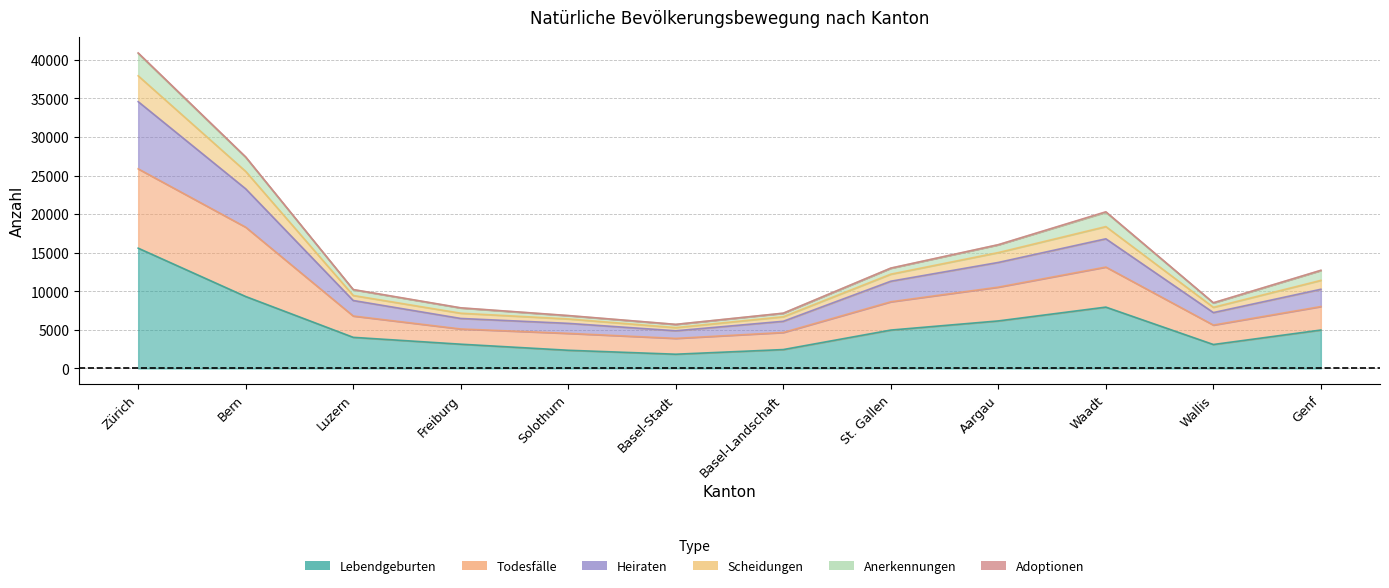

What position from the left is Zürich?

1